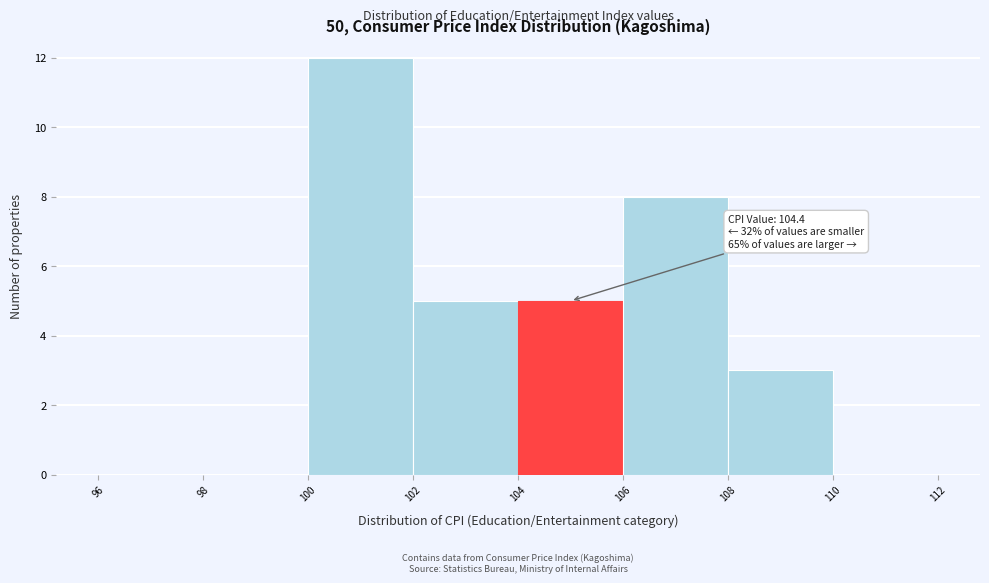

Which range on the x-axis has the tallest bar?

100 to 102